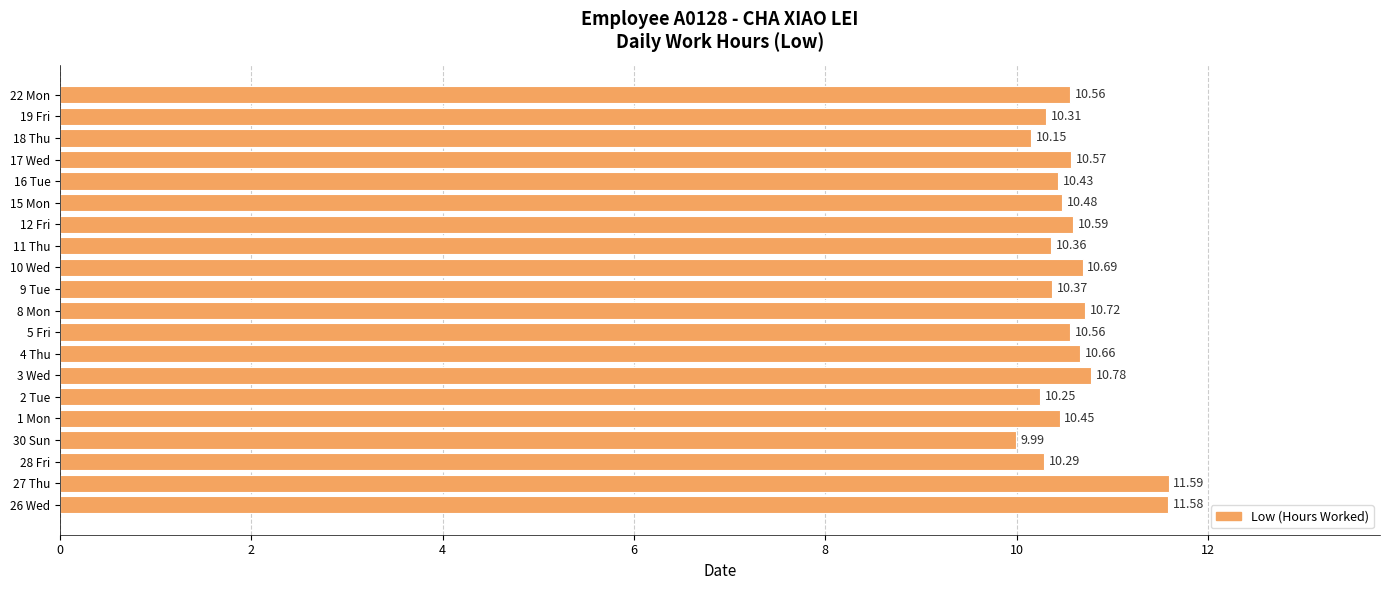

What is the sum of all values?

211.4